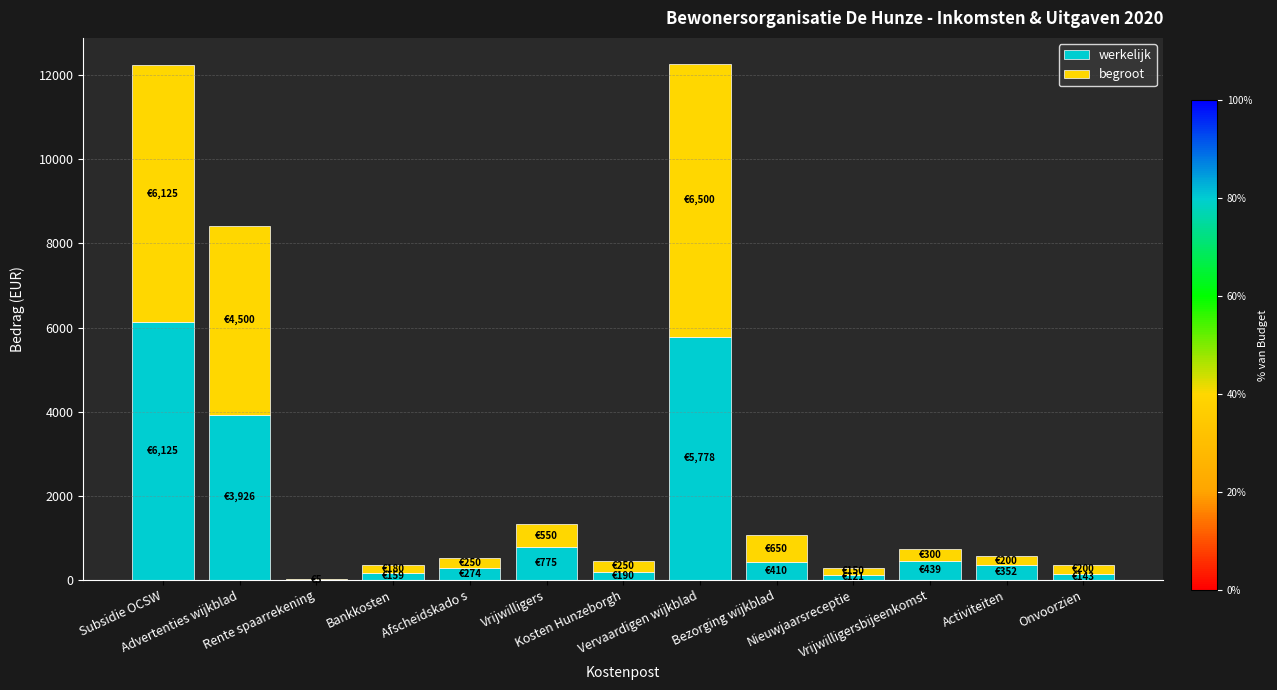

Between Kosten Hunzeborgh and Vrijwilligersbijeenkomst, which is larger?

Vrijwilligersbijeenkomst